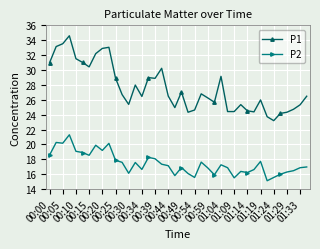

List the series in order of their peak value, lowest first.

P2, P1